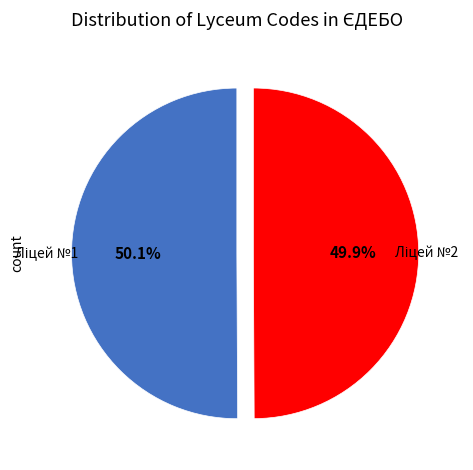

How many segments does this pie chart have?

2